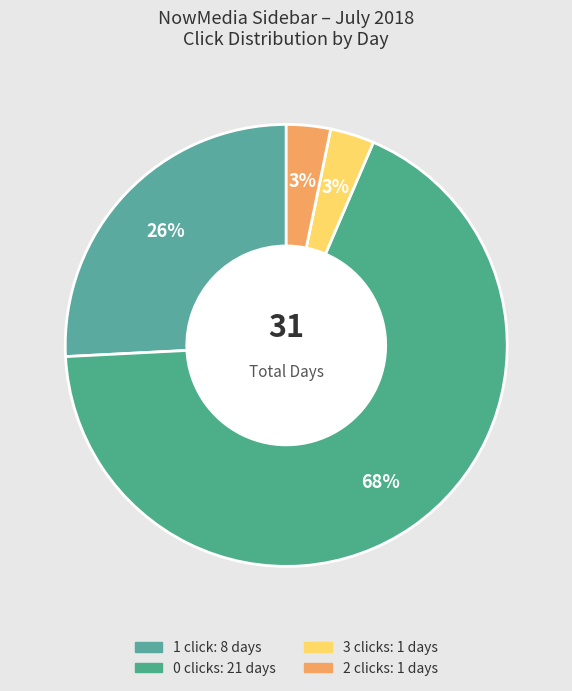

To the nearest percent, what is the average slice percentage?

25%